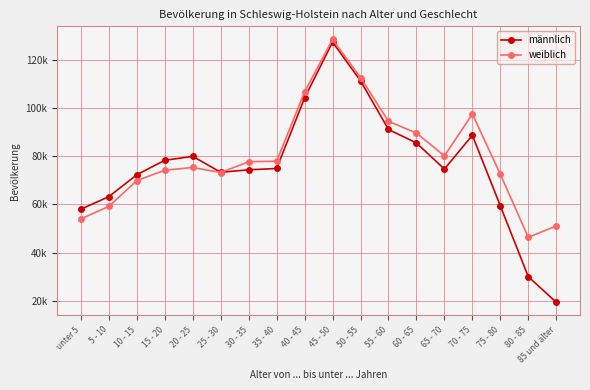

What are all the series names shown in the legend?

männlich, weiblich